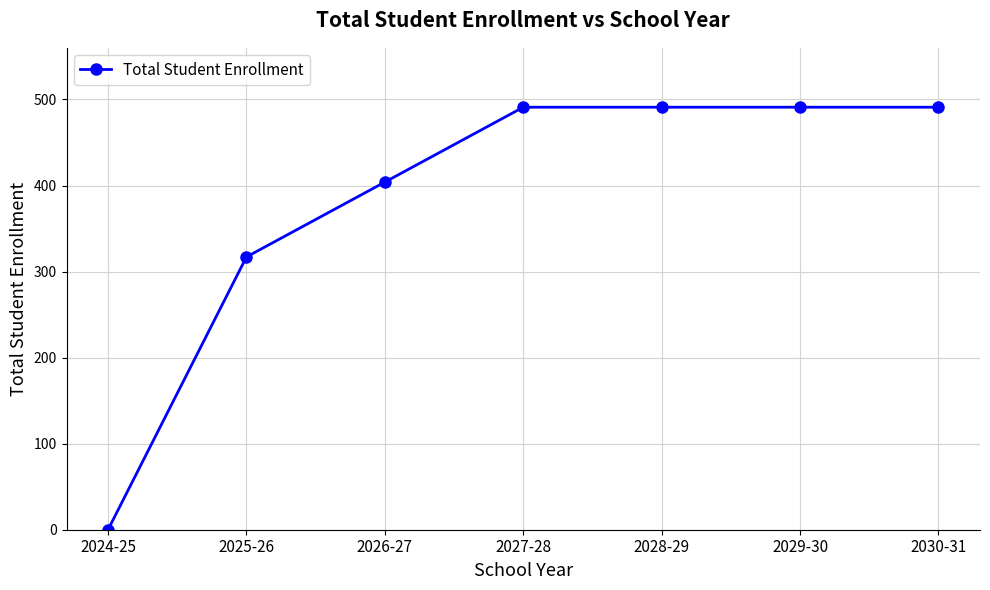

Which has a higher value, 2024-25 or 2025-26?

2025-26